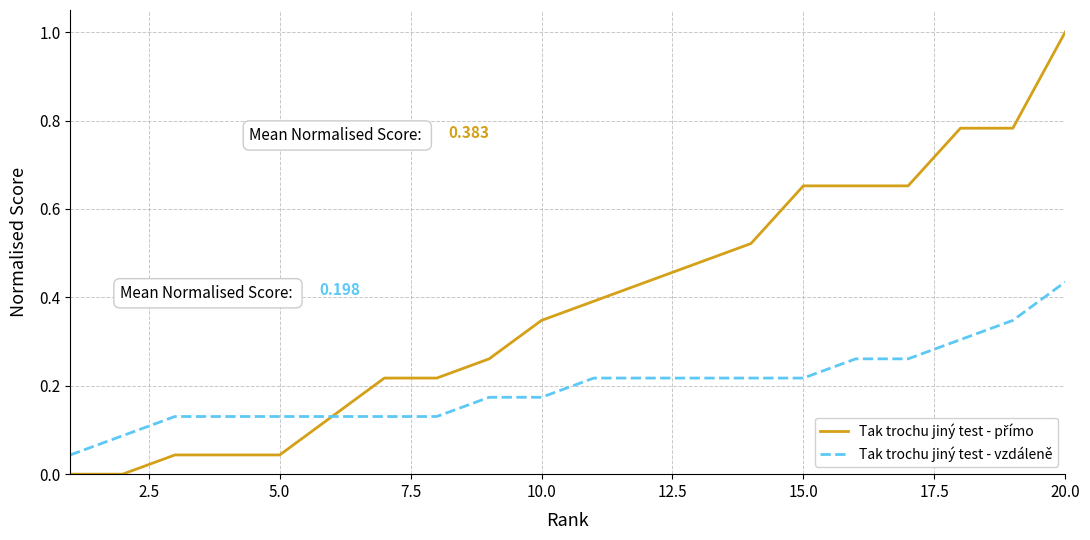

Reading right to left, extract all data points from this chart.

Tak trochu jiný test - přímo: 1.0	0.8	0.8	0.7	0.7	0.7	0.5	0.5	0.4	0.4	0.3	0.3	0.2	0.2	0.1	0.0	0.0	0.0	0.0	0.0
Tak trochu jiný test - vzdáleně: 0.4	0.3	0.3	0.3	0.3	0.2	0.2	0.2	0.2	0.2	0.2	0.2	0.1	0.1	0.1	0.1	0.1	0.1	0.1	0.0